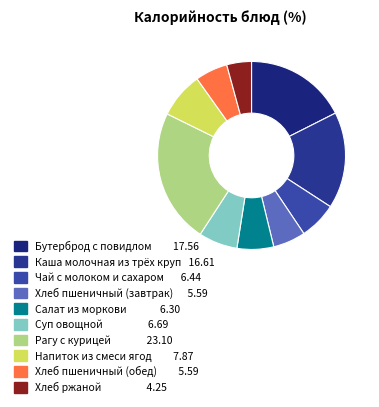

Between Рагу с курицей and Бутерброд с повидлом, which is larger?

Рагу с курицей